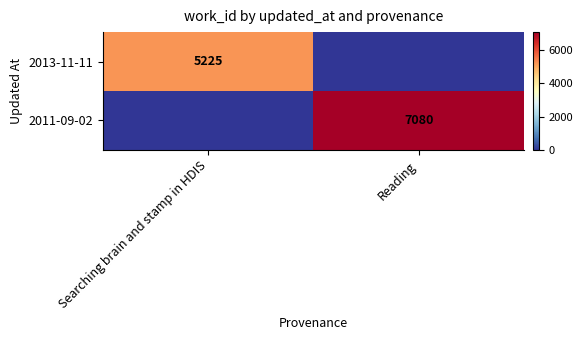

Which has a higher value, Reading or Searching brain and stamp in HDIS?

Searching brain and stamp in HDIS